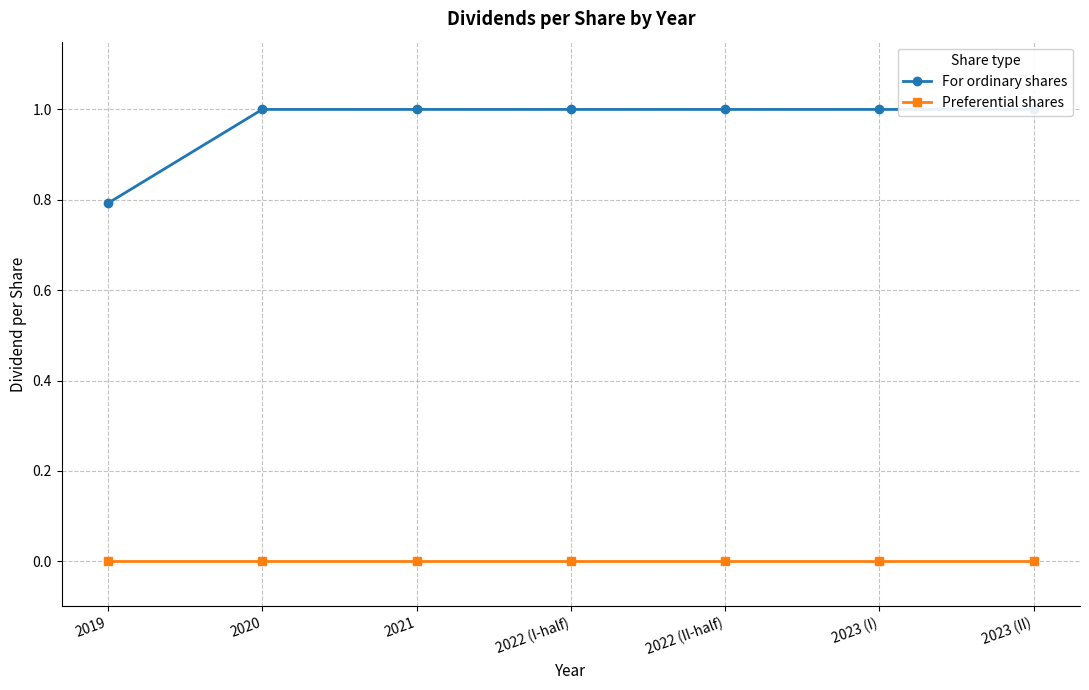

Where is Preferential shares nearest to the value 0?

2019